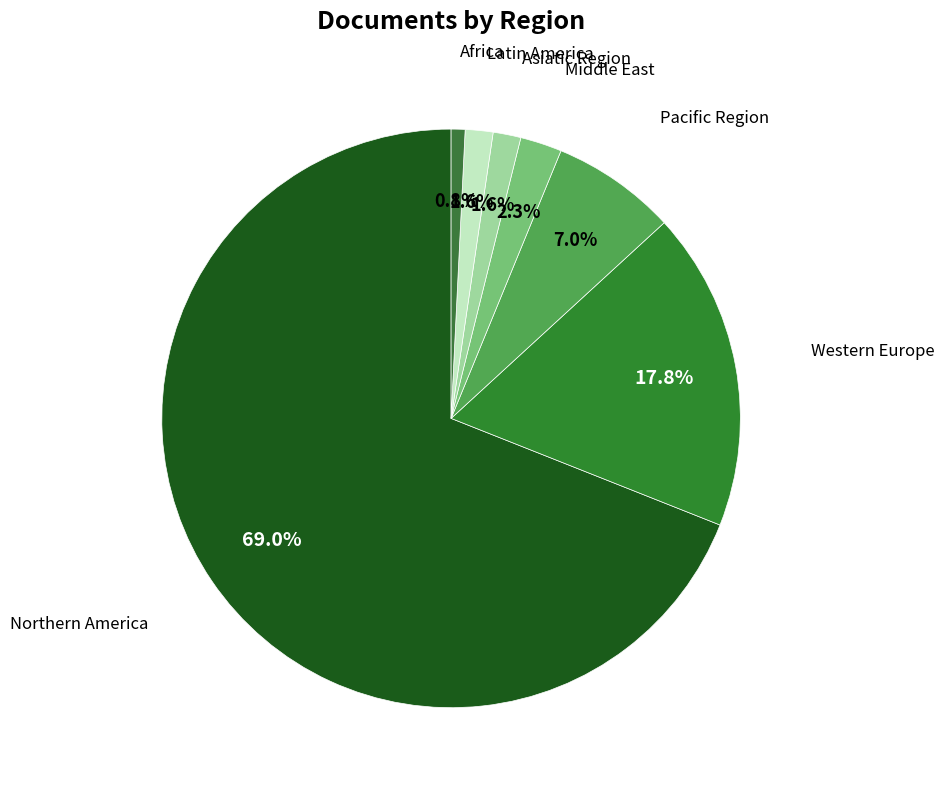

How many segments does this pie chart have?

7